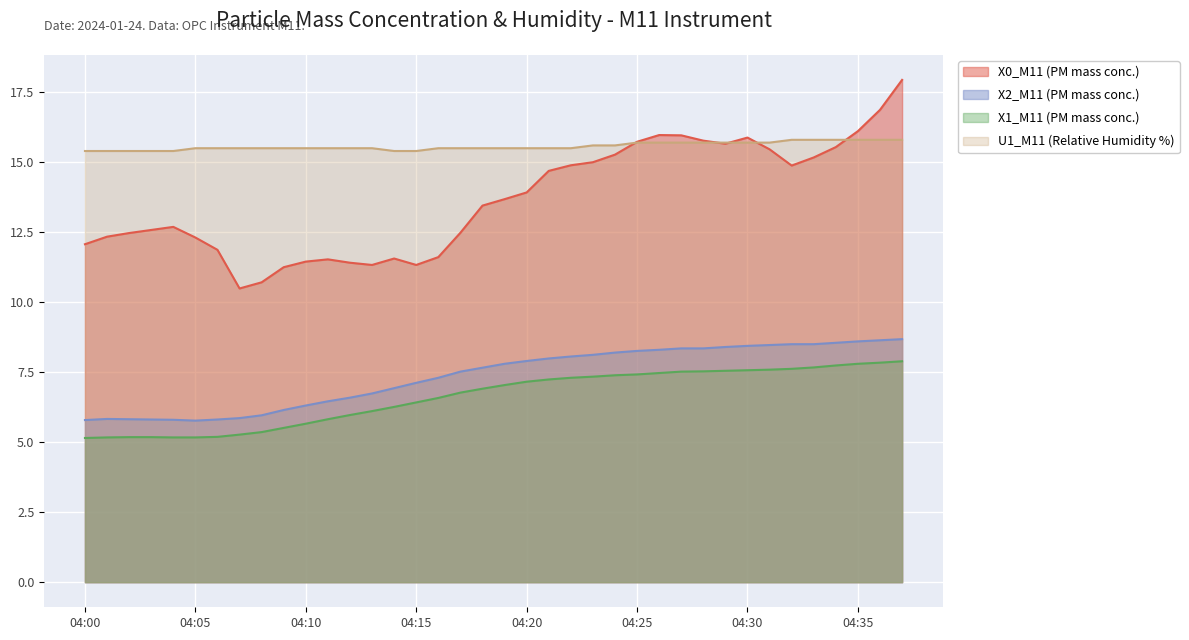

True or false: X0_M11 (PM mass conc.) and X1_M11 (PM mass conc.) cross at least once.

False